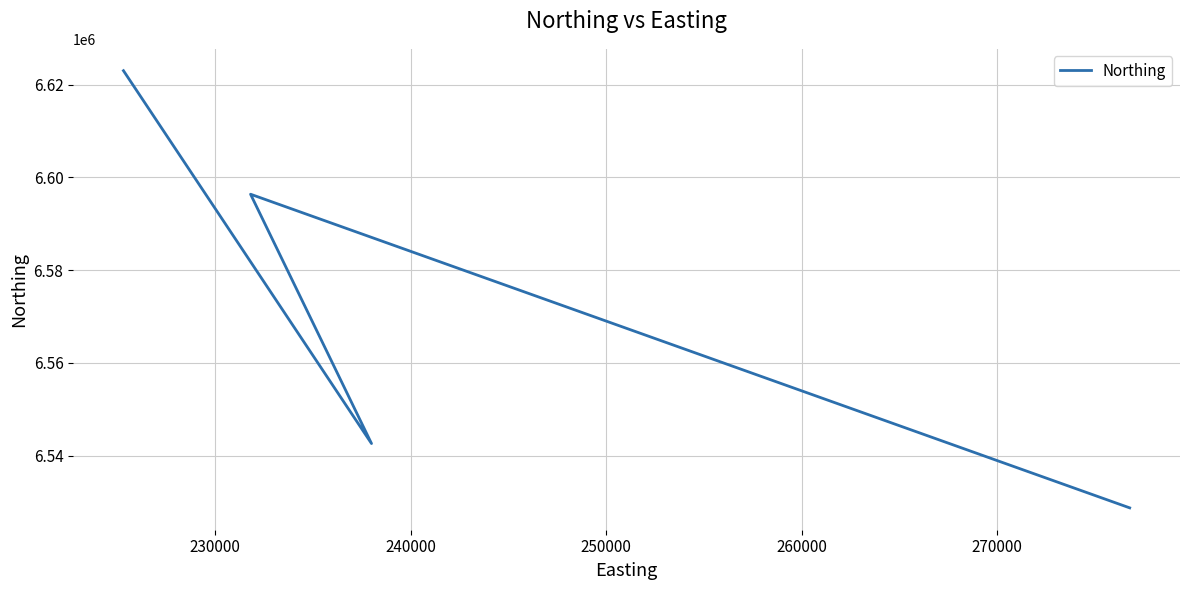

Count the number of categories in the chart.

4